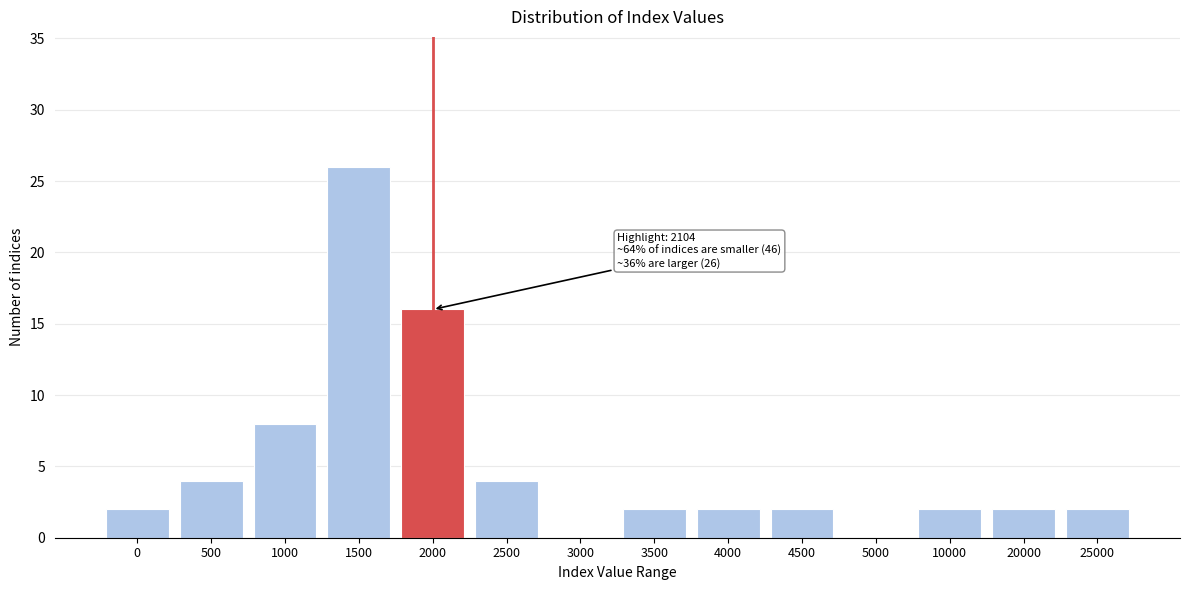

Reading left to right, list all the values displayed in this chart.

0=2	500=4	1000=8	1500=26	2000=16	2500=4	3000=0	3500=2	4000=2	4500=2	5000=0	10000=2	20000=2	25000=2